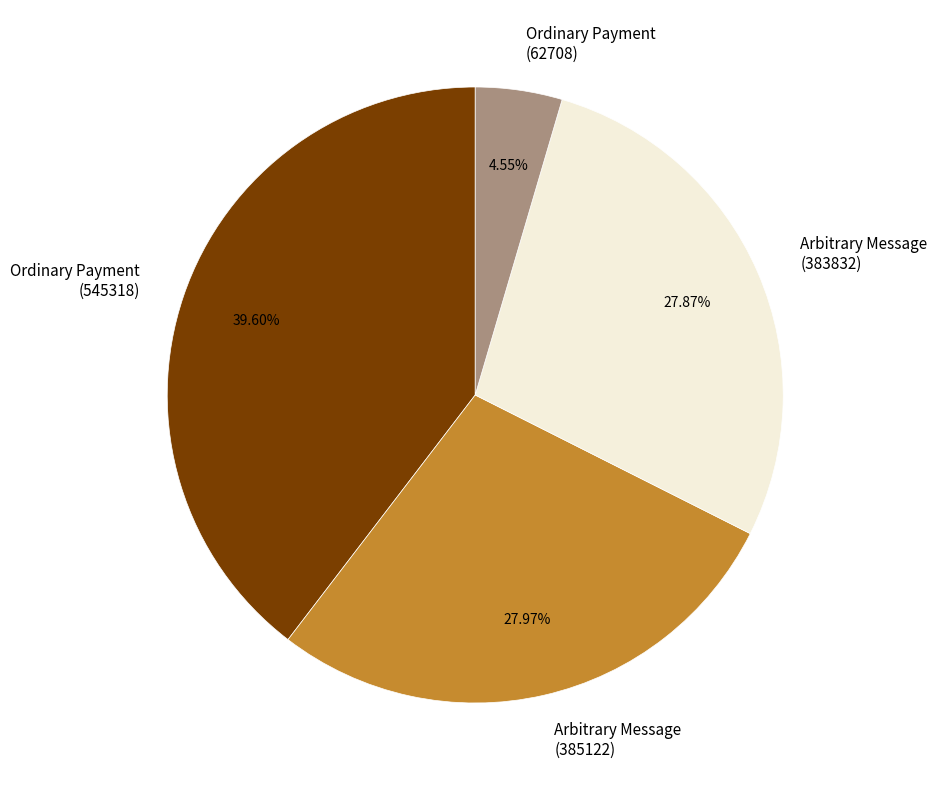

Between Arbitrary Message (383832) and Ordinary Payment (545318), which is larger?

Ordinary Payment (545318)